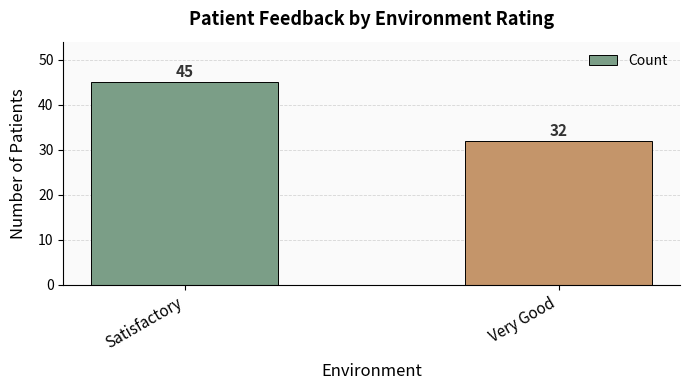

What position from the right is Very Good?

1